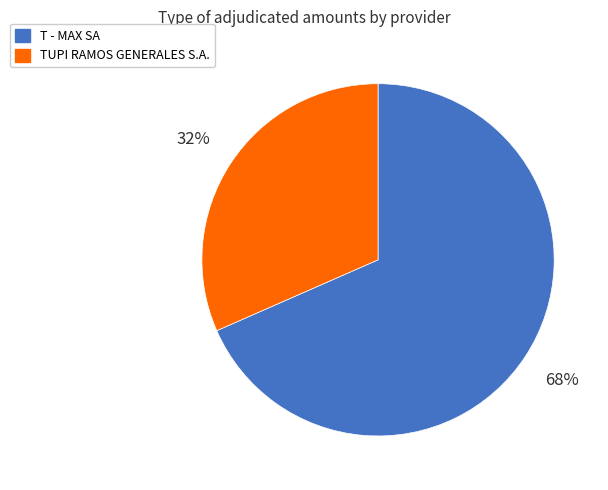

Is it true that T - MAX SA is 55% of the pie?

False